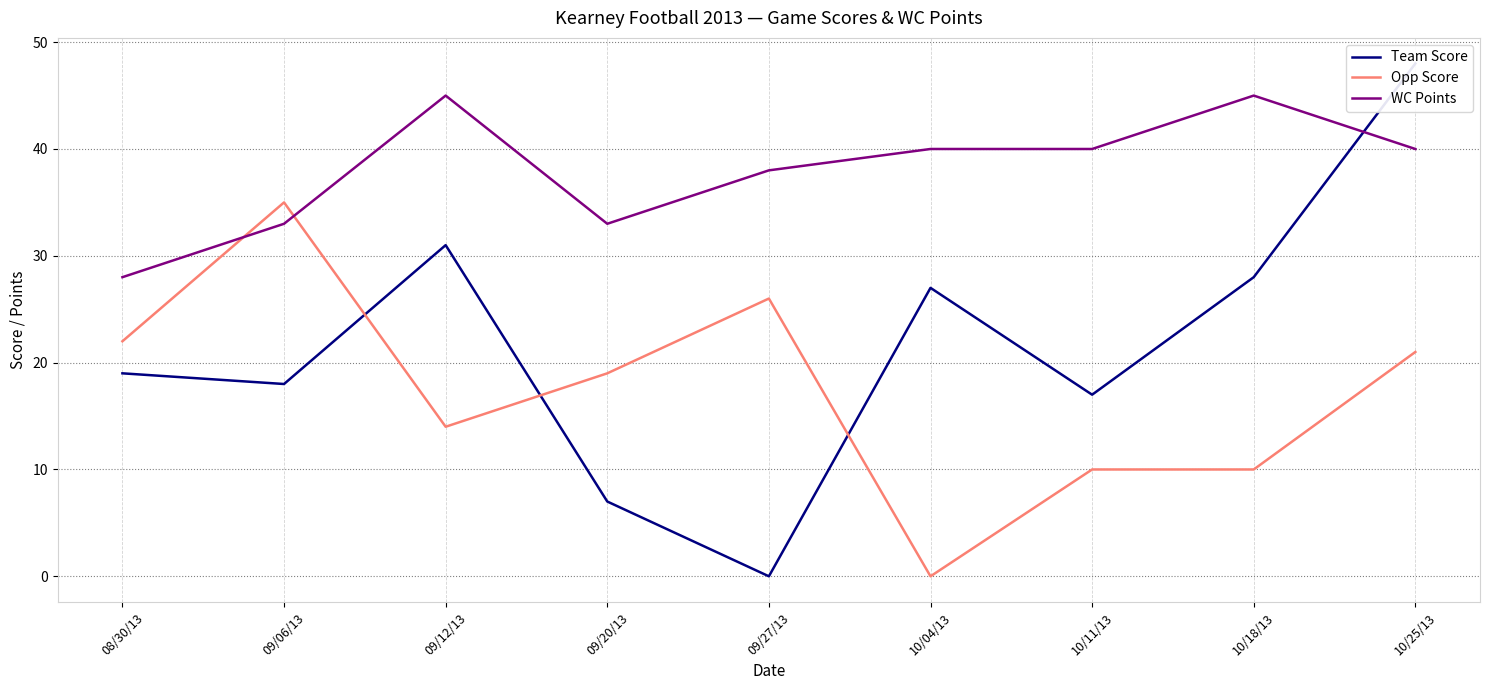

List the labels in order of WC Points value, largest first.

09/12/13, 10/18/13, 10/04/13, 10/11/13, 10/25/13, 09/27/13, 09/06/13, 09/20/13, 08/30/13